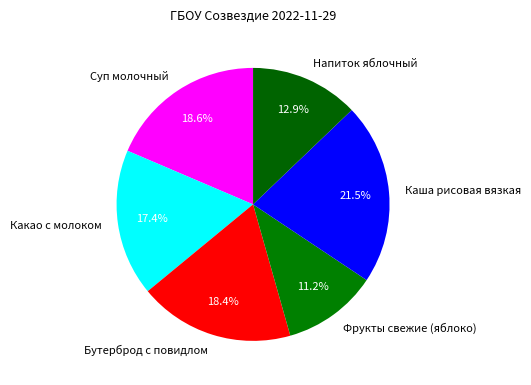

Do Фрукты свежие (яблоко) and Каша рисовая вязкая together represent more than half of the pie?

No